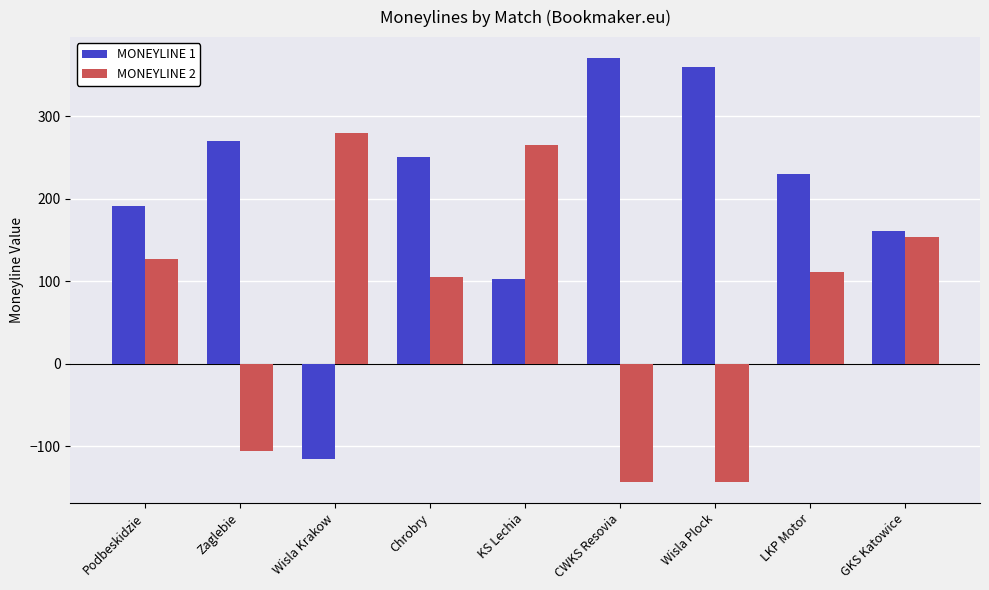

At Wisla Krakow, list the series in order from smallest to largest.

MONEYLINE 1, MONEYLINE 2